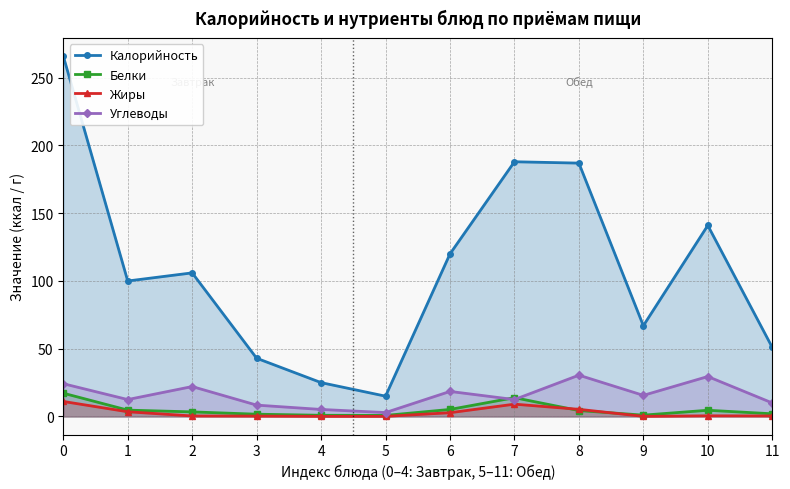

What is the spread (max minus min) of values at 0?

254.9